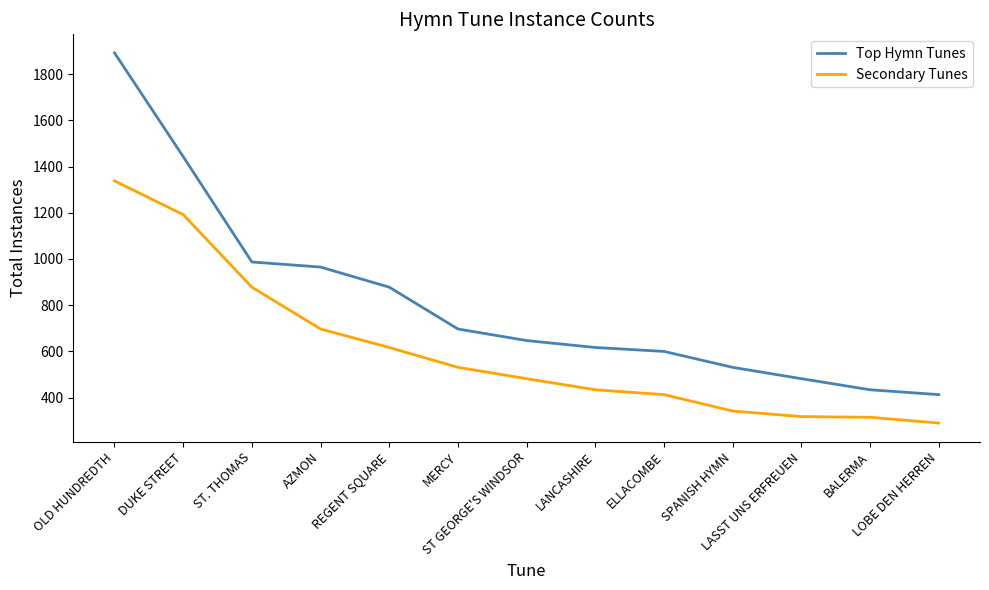

Rank the series by their average value, from highest to lowest.

Top Hymn Tunes, Secondary Tunes